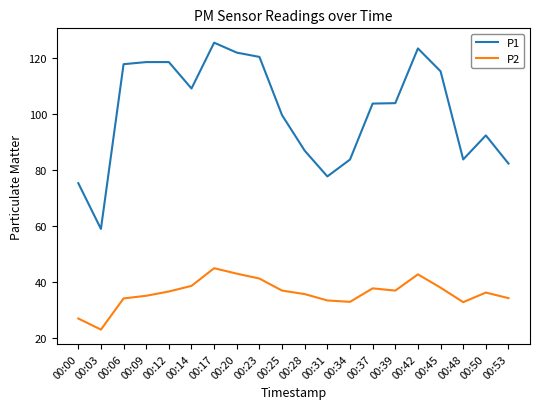

True or false: P2 and P1 cross at least once.

False